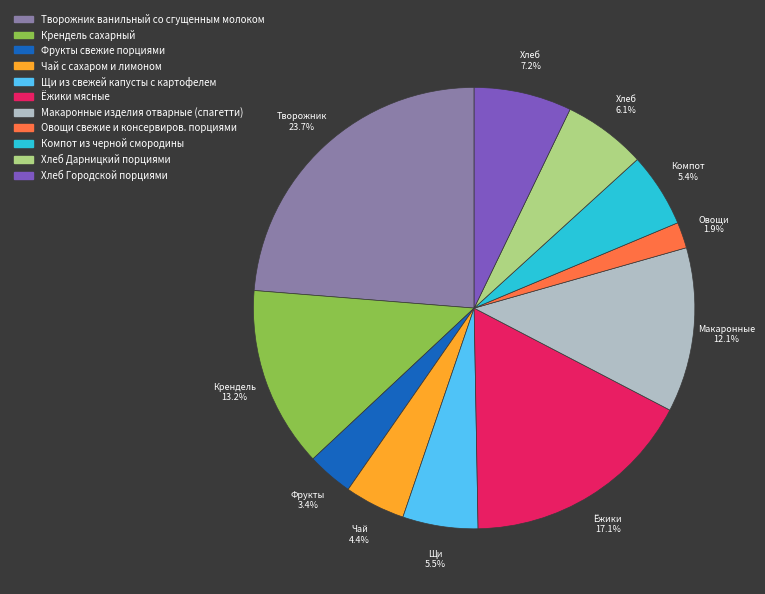

Which category has the biggest portion of the pie?

Творожник ванильный со сгущенным молоком